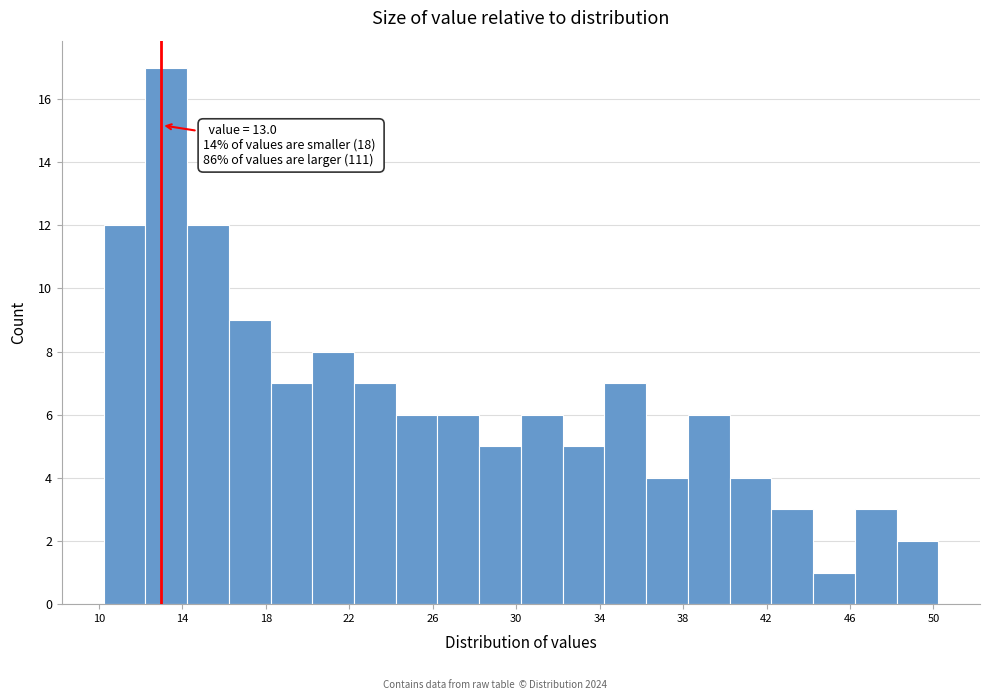

Which range on the x-axis has the tallest bar?

12 to 14